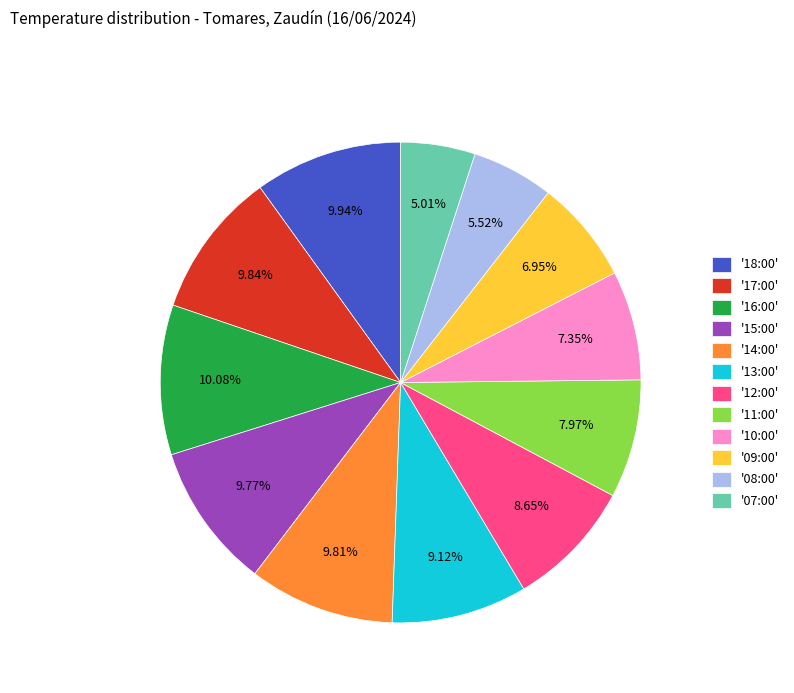

Is the sum of '16:00' and '15:00' greater than half?

No